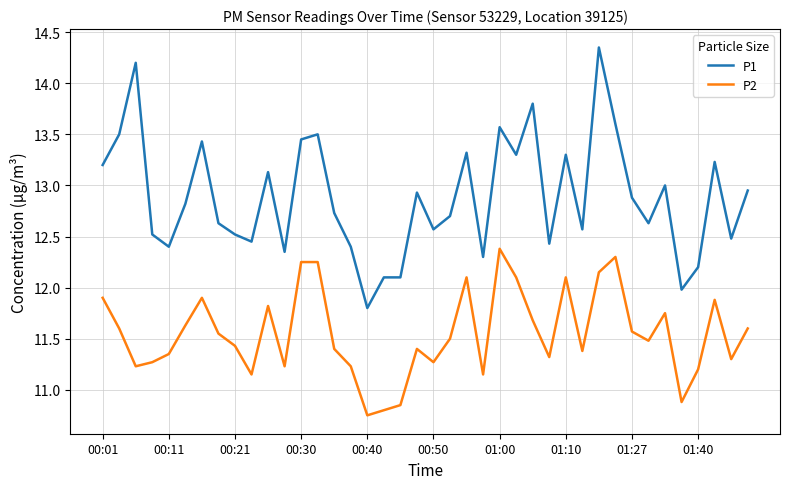

Which series has the largest total across all categories?

P1